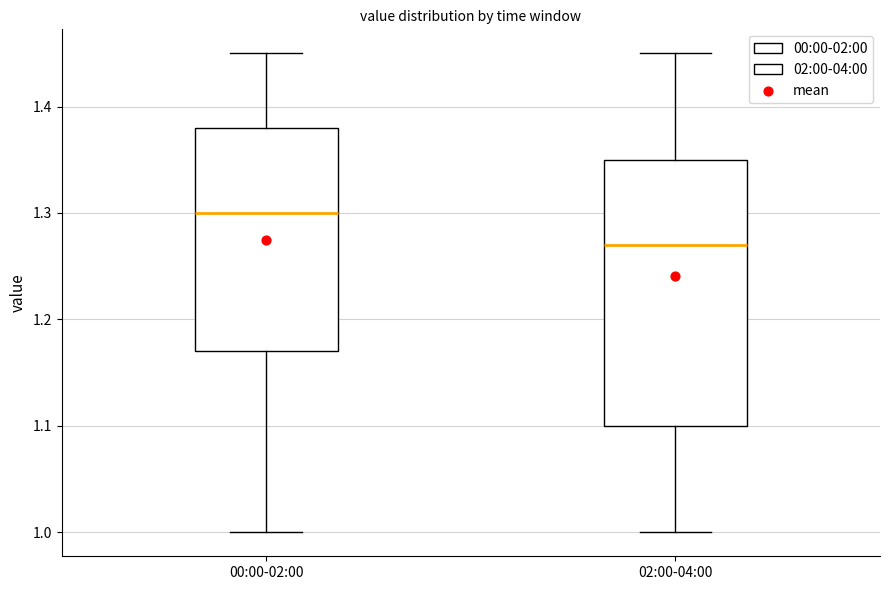

Where does the lower whisker of the box for 02:00-04:00 end on the y-axis? The values are not printed on the chart, so give them approximately, as read against the axis.

1.00